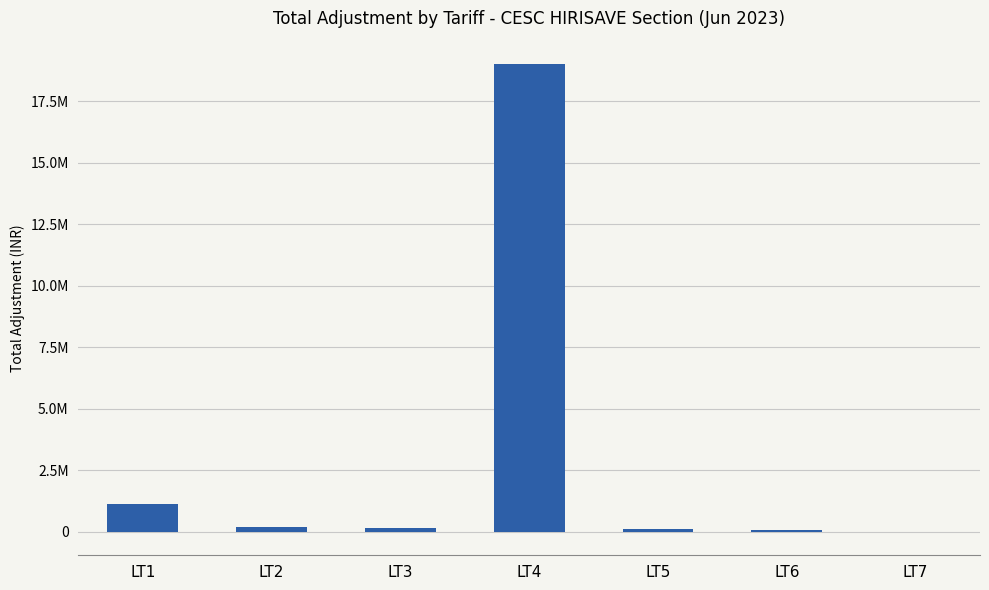

The chart shows a value of 276001.9 at LT3. True or false?

False